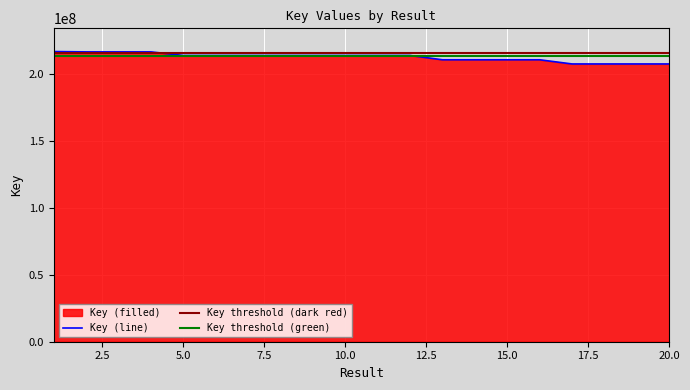

Where is the first local minimum?

5